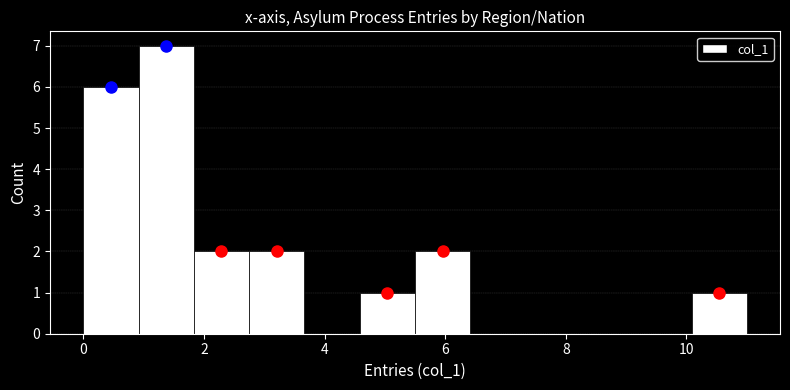

Reading left to right, list every bar in this chart as the range it spans on the x-axis followed by its height. Neither the bar edges nor the heights are printed on the chart, so give them approximately, as read against the axes.

0.0 to 1.0: 6
1.0 to 1.8: 7
1.8 to 2.8: 2
2.8 to 3.6: 2
3.6 to 4.6: 0
4.6 to 5.6: 1
5.6 to 6.4: 2
6.4 to 7.4: 0
7.4 to 8.2: 0
8.2 to 9.2: 0
9.2 to 10.0: 0
10.0 to 11.0: 1